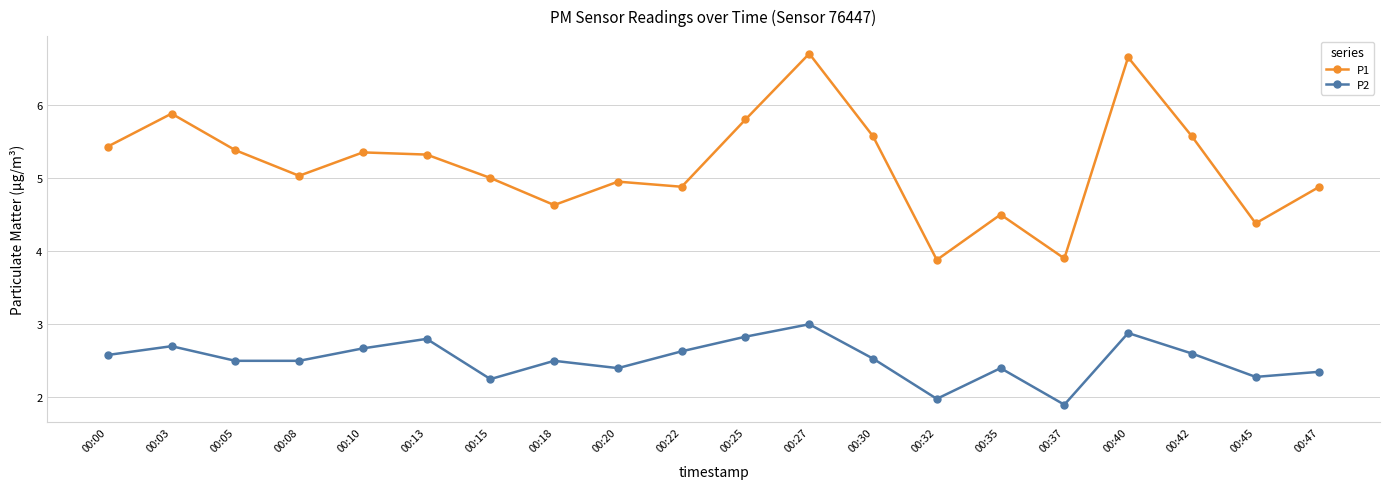

What is the difference between the highest and lowest values at 00:03?

3.2